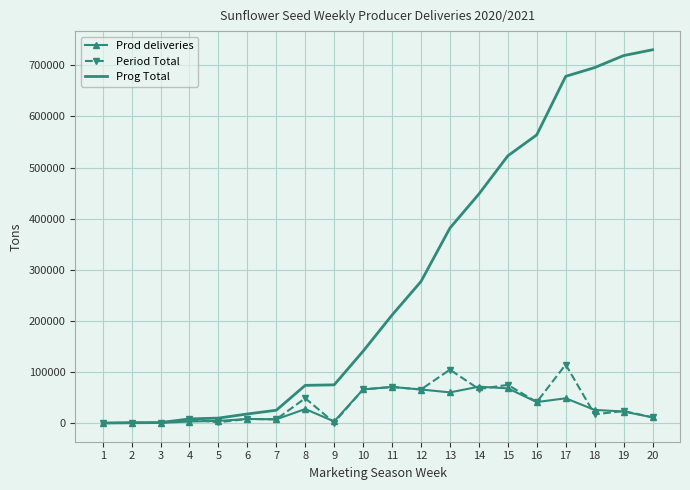

The value of Prod deliveries at 19 is 22591. True or false?

True